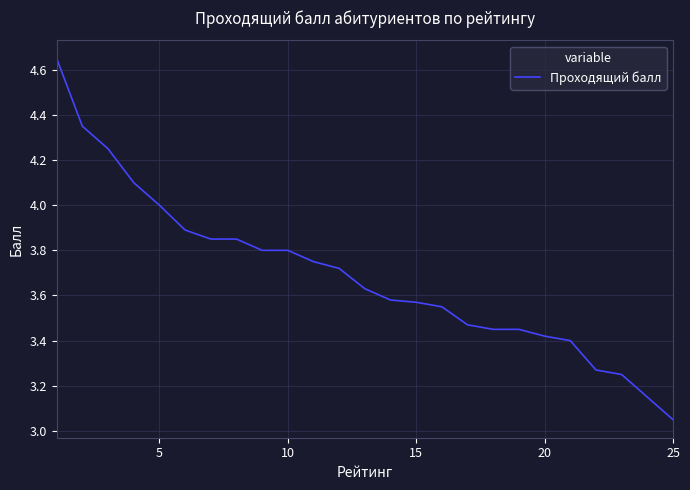

Is this an area chart (filled region under the line)?

No